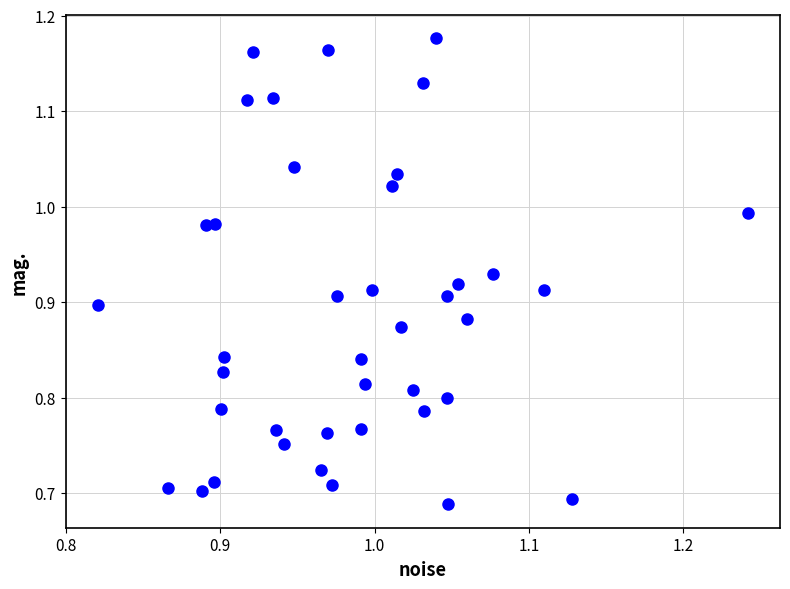

What is the range of X values (max minus min)?

0.4